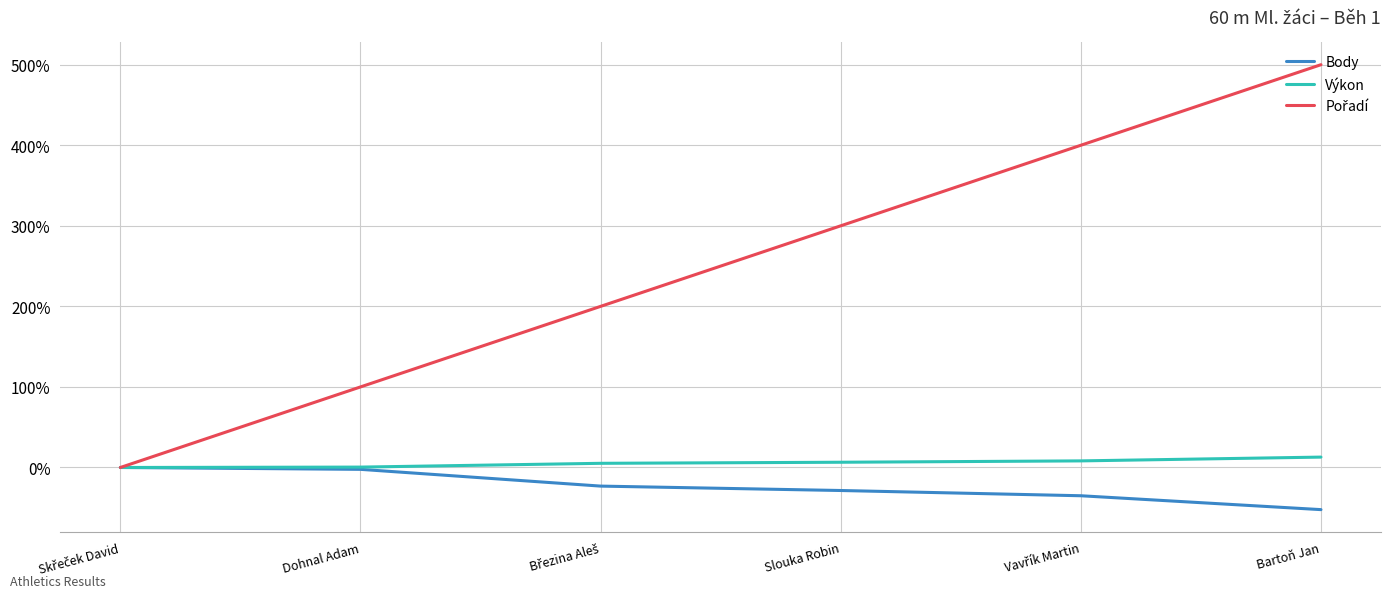

The value of Body at Bartoň Jan is -52.3. True or false?

True